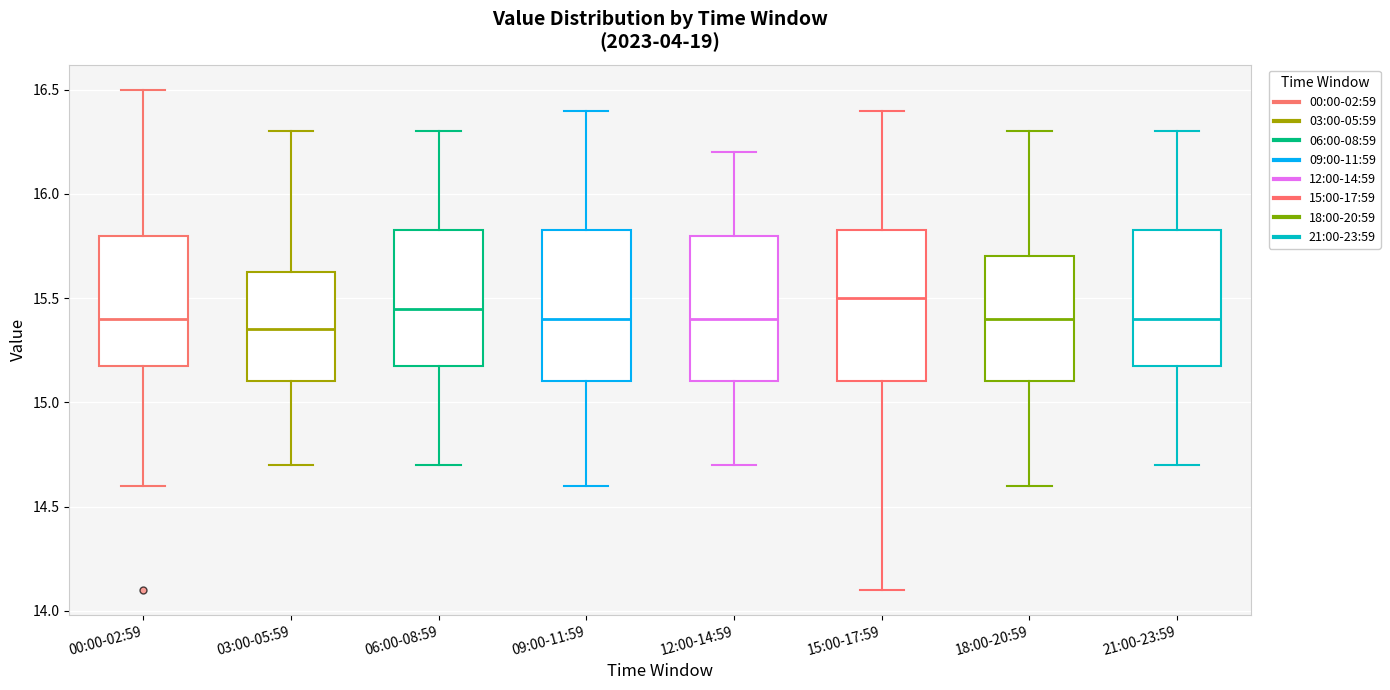

Reading left to right, transcribe this box plot: for each box, give where its median line is, the range the box spans, and where its two whiskers end, as read against the y-axis. The values are not printed on the chart, so give them approximately, as read against the axis.

00:00-02:59: median 15.40, box 15.20 to 15.80, whiskers 14.60 to 16.50
03:00-05:59: median 15.35, box 15.10 to 15.65, whiskers 14.70 to 16.30
06:00-08:59: median 15.45, box 15.20 to 15.85, whiskers 14.70 to 16.30
09:00-11:59: median 15.40, box 15.10 to 15.85, whiskers 14.60 to 16.40
12:00-14:59: median 15.40, box 15.10 to 15.80, whiskers 14.70 to 16.20
15:00-17:59: median 15.50, box 15.10 to 15.85, whiskers 14.10 to 16.40
18:00-20:59: median 15.40, box 15.10 to 15.70, whiskers 14.60 to 16.30
21:00-23:59: median 15.40, box 15.20 to 15.85, whiskers 14.70 to 16.30